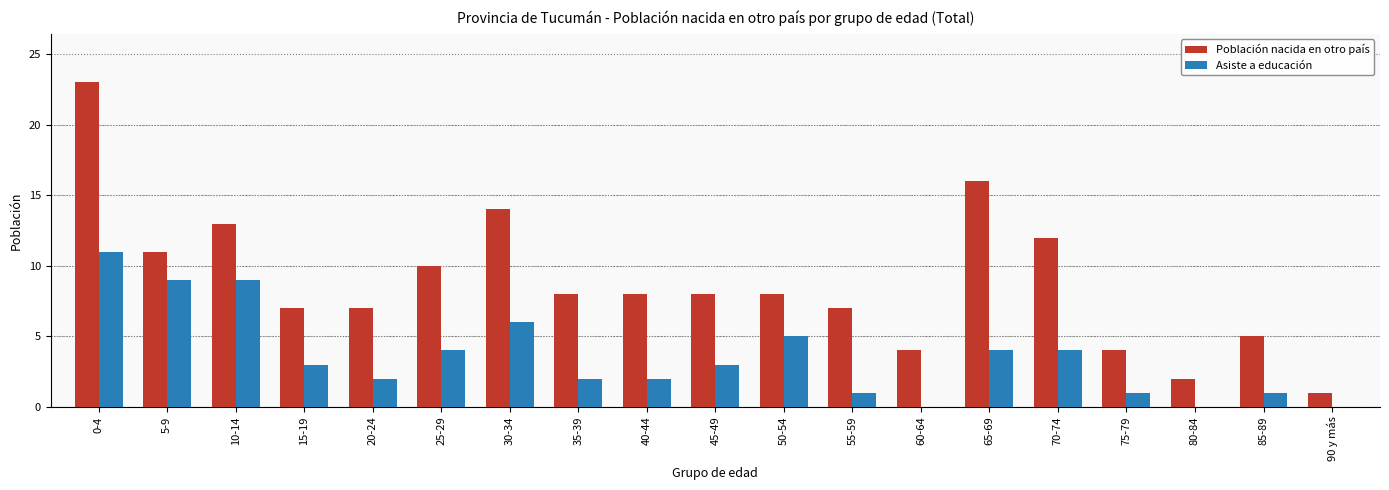

Which label corresponds to the largest value in the chart?

0-4